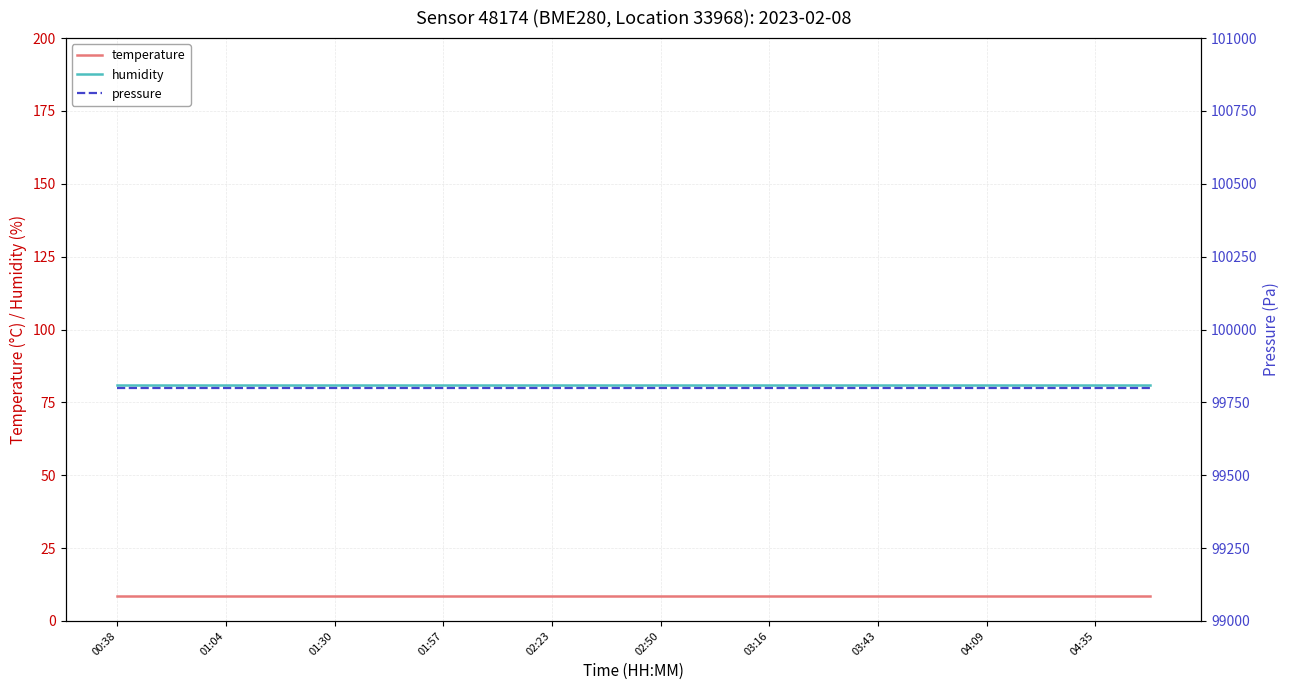

Is this an area chart (filled region under the line)?

No